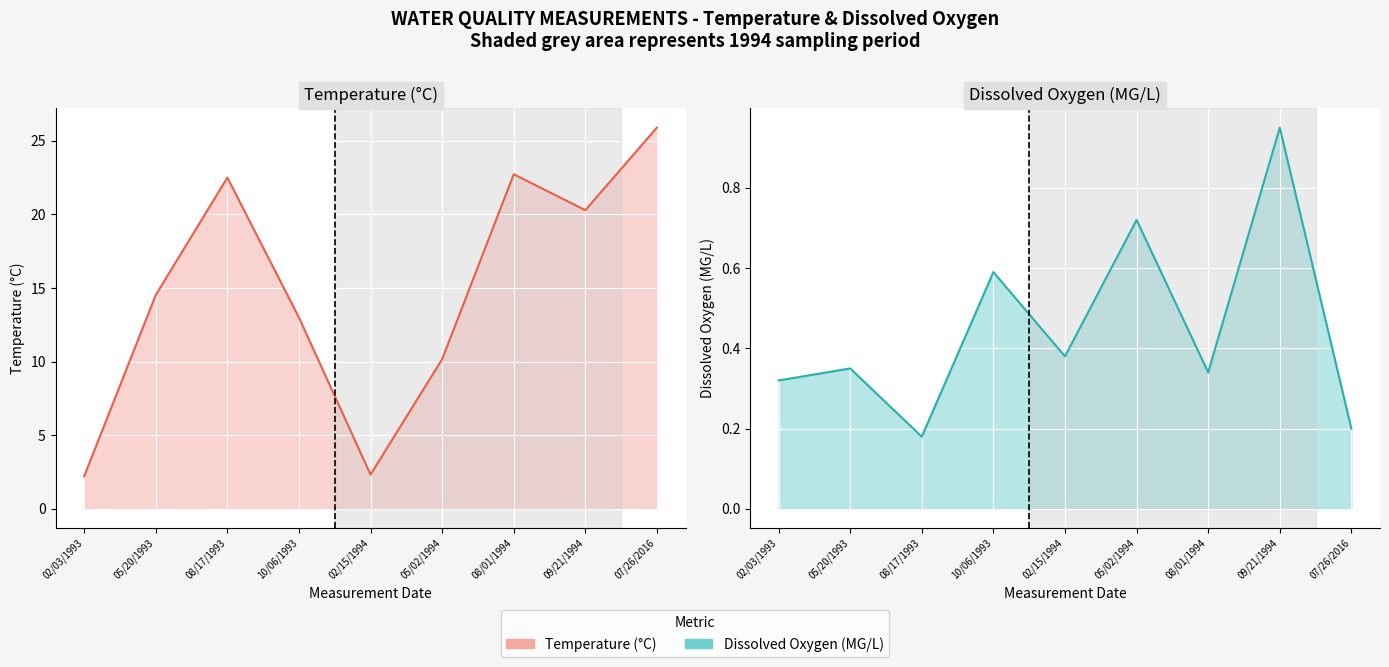

What is the value of the Dissolved Oxygen (per record) point at the 5th from the left?

0.4